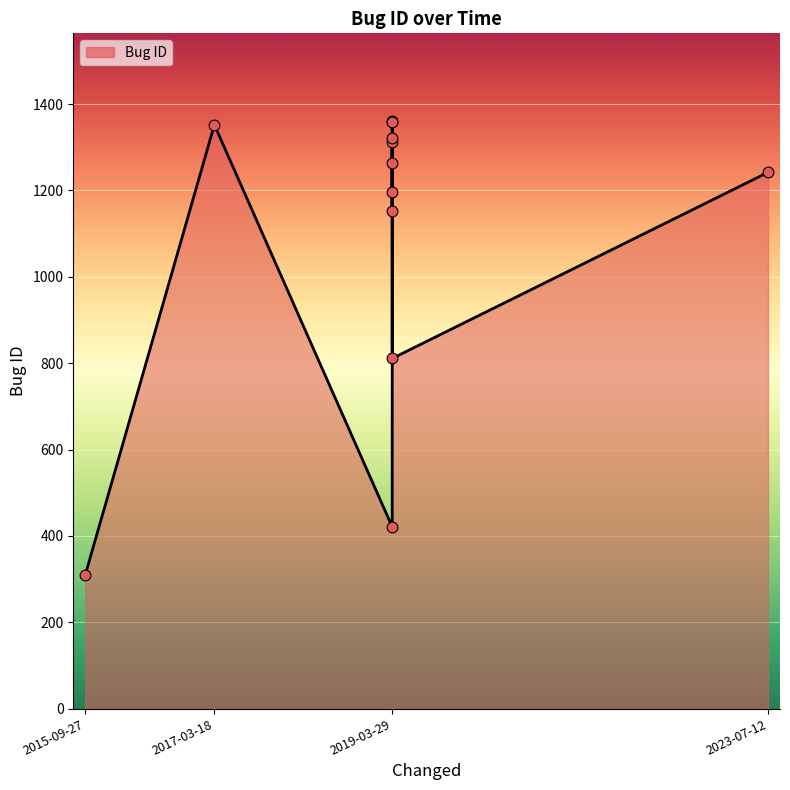

What is the change in value from 2019-03-29 to 2019-03-29?

+38